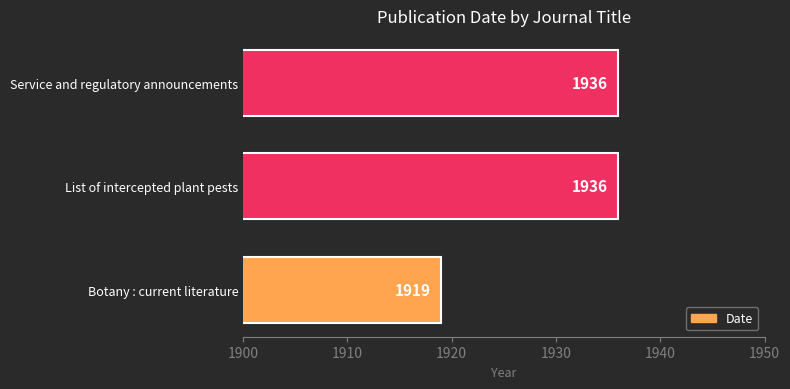

What is the greatest value displayed?

1936